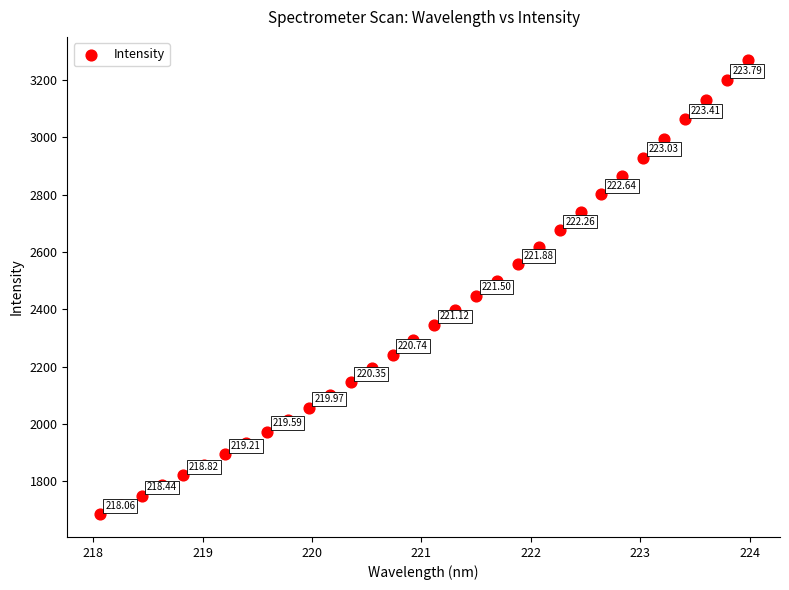

What is the range of Y values (max minus min)?

1586.6